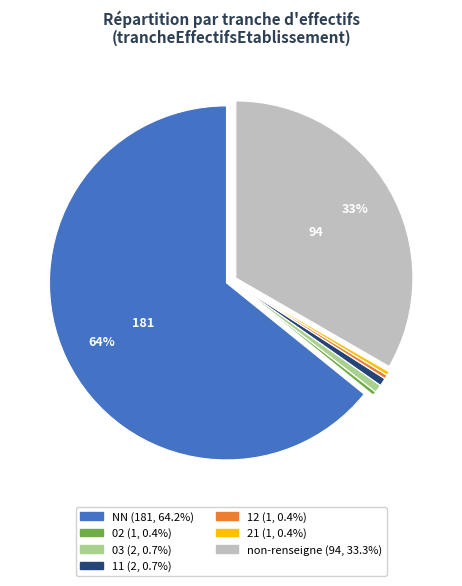

Is there a majority slice in this chart?

Yes